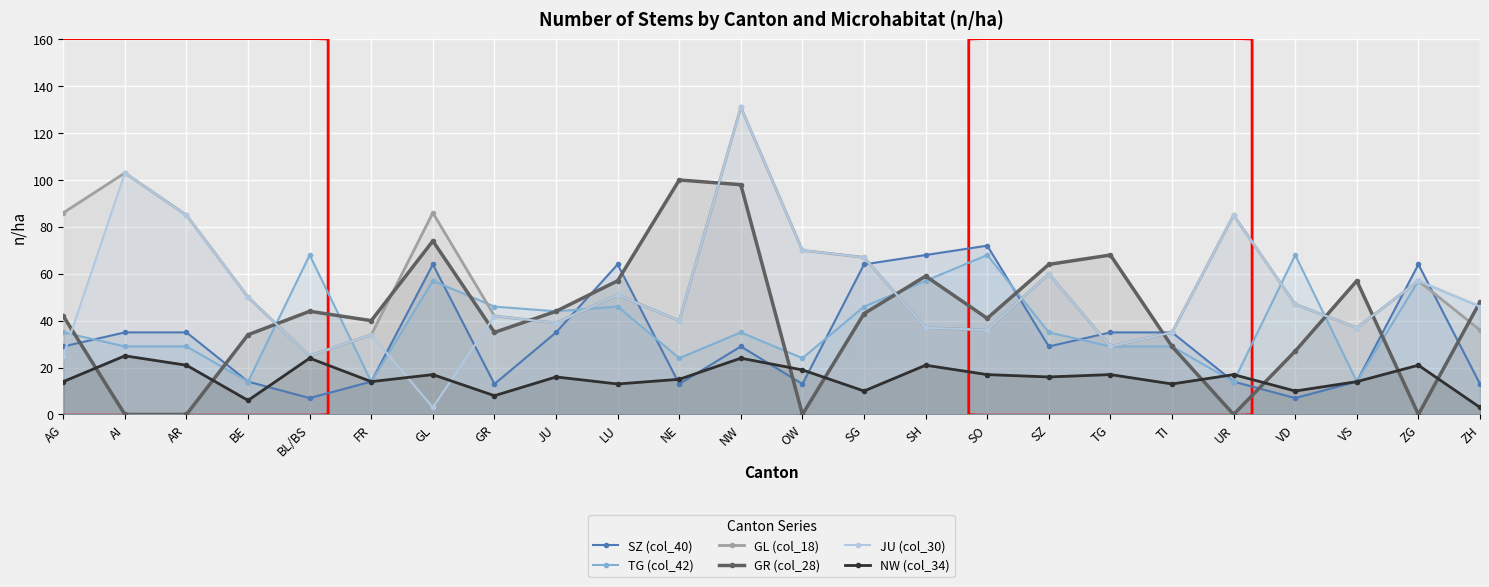

What are all the series names shown in the legend?

SZ (col_40), TG (col_42), GL (col_18), GR (col_28), JU (col_30), NW (col_34)